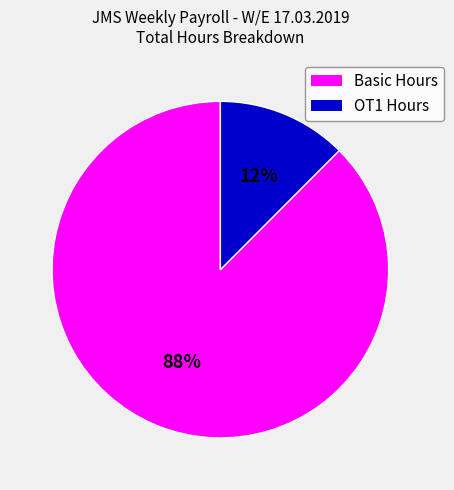

To the nearest percent, what is the average slice percentage?

50%